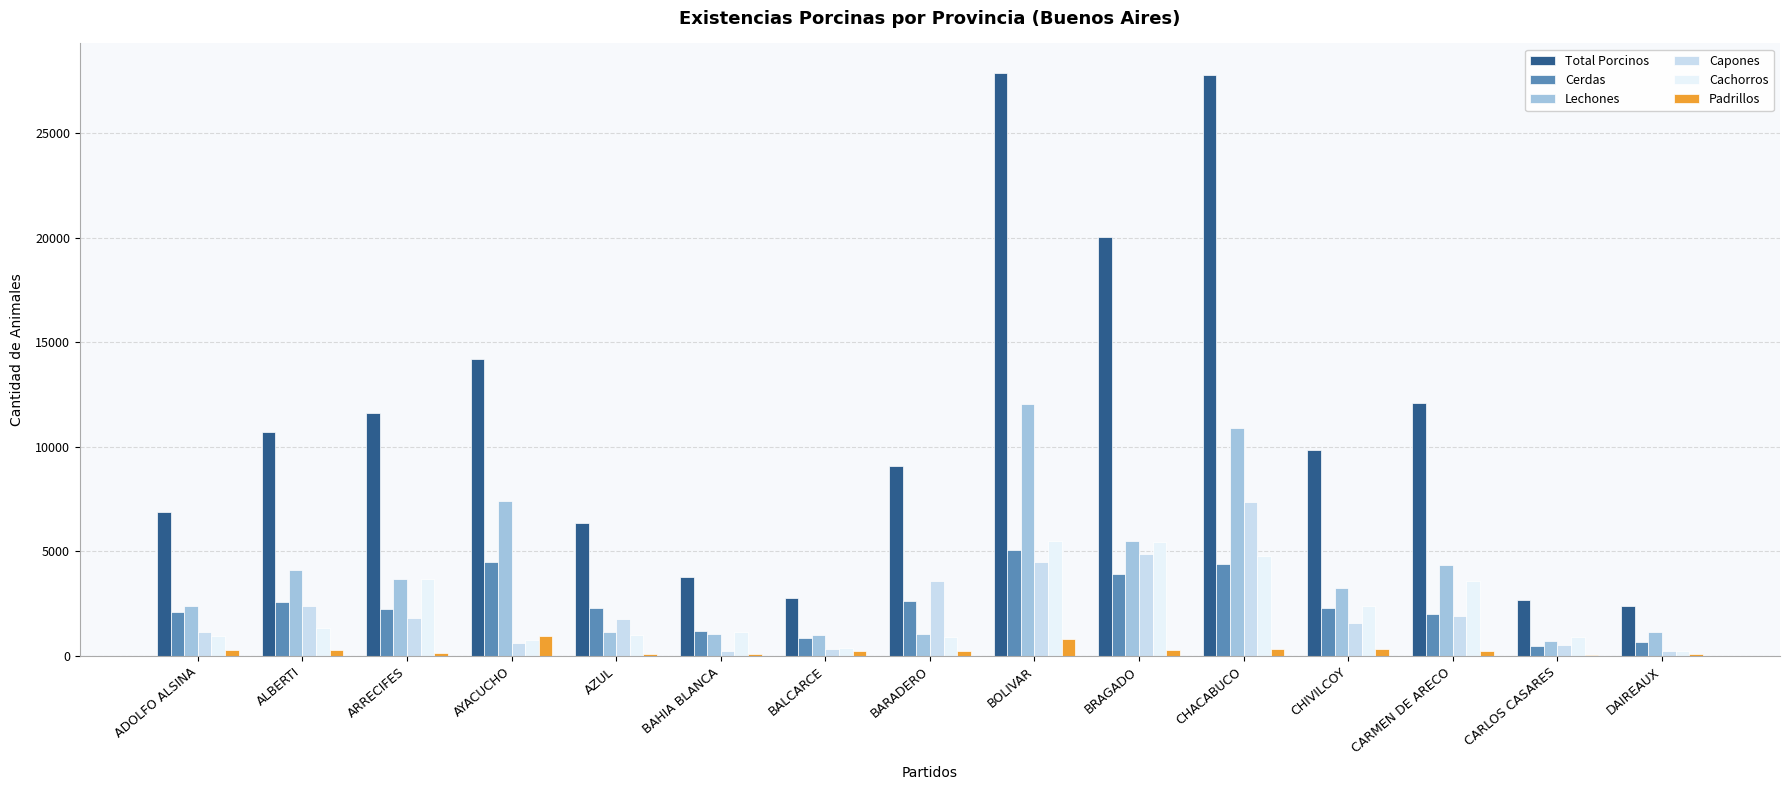

The Lechones series shows 1128 at AZUL. True or false?

True